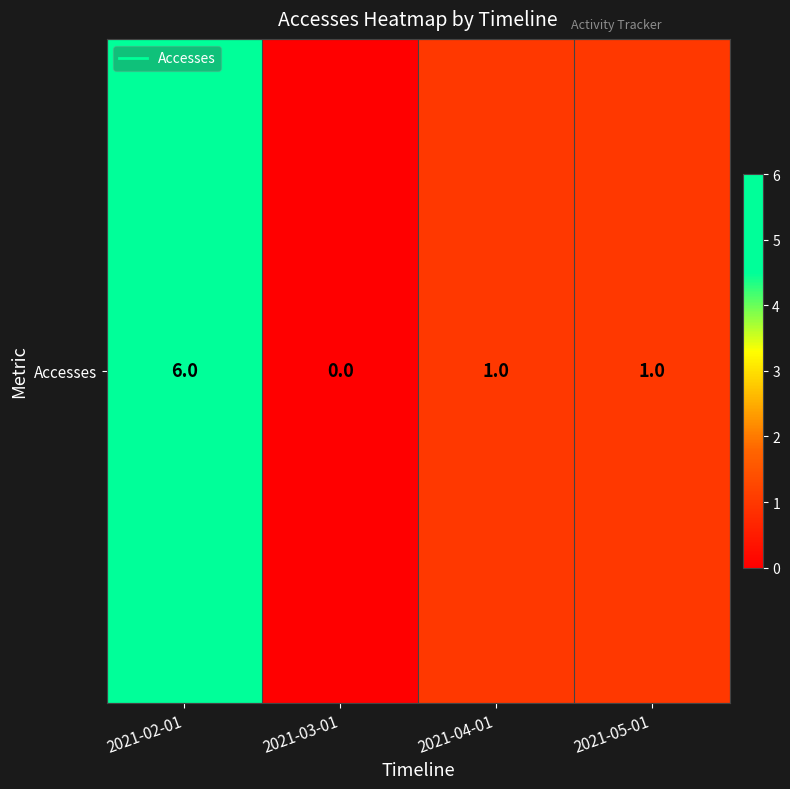

What is the sum of all values?

8